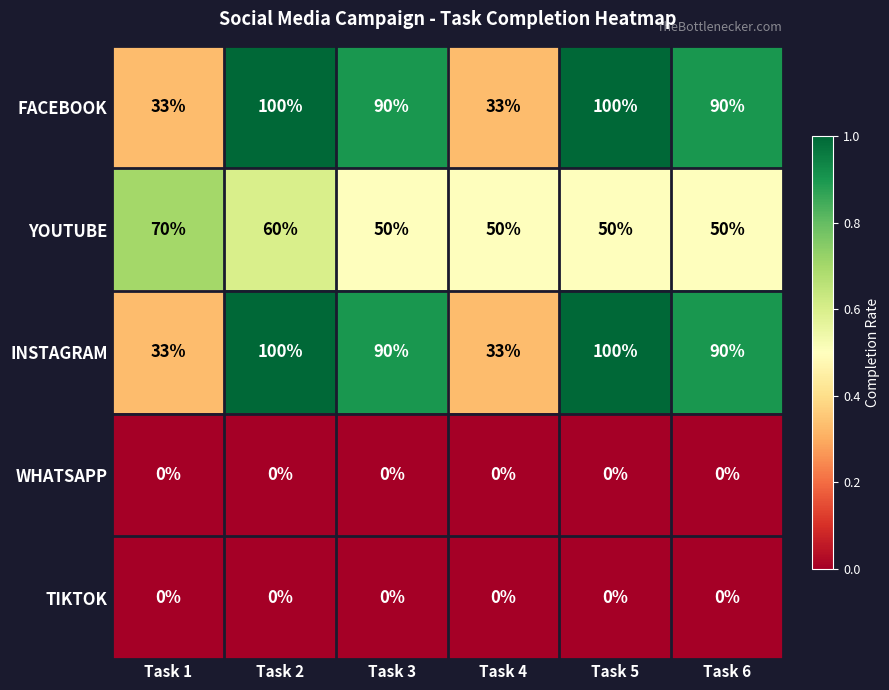

At which category is the sum across all series the highest?

Task 2